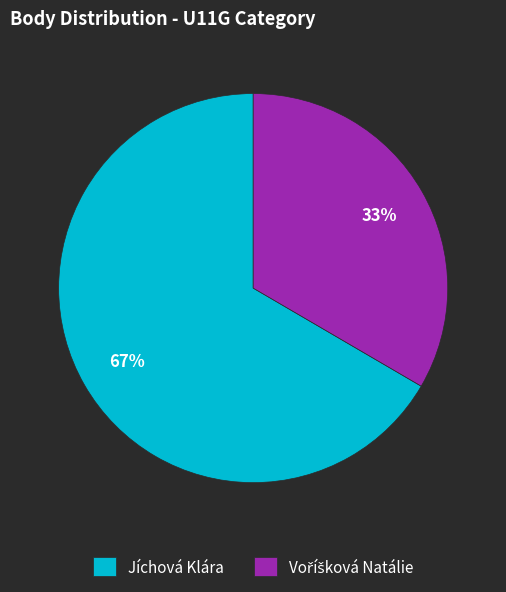

To the nearest percent, what is the average slice percentage?

50%